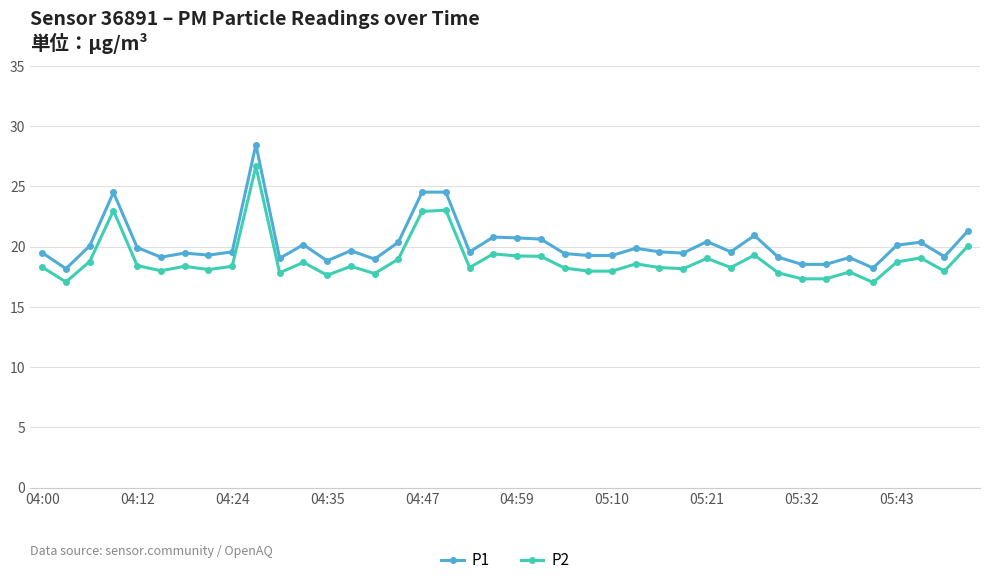

At how many categories does at least one series exceed 27?

1